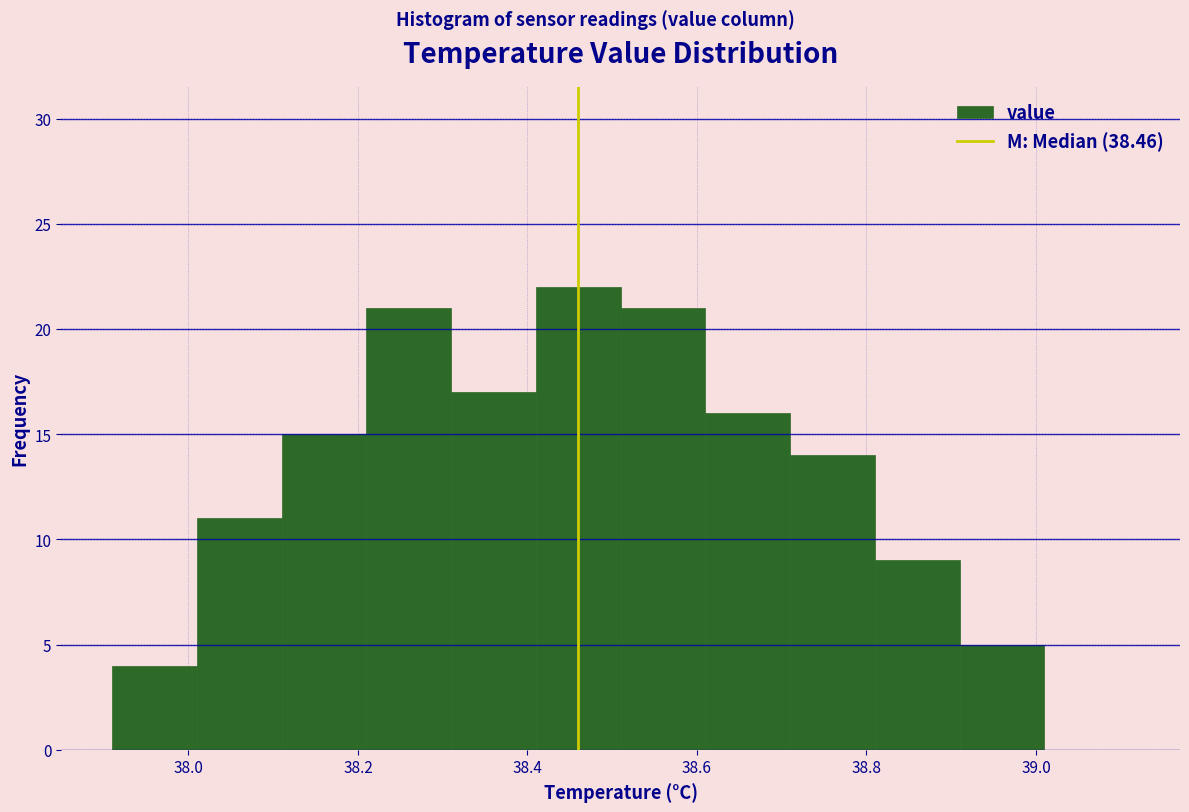

How tall is the bar that spans 38.51 to 38.61 on the x-axis? Neither the bar edges nor the heights are printed on the chart, so give them approximately, as read against the axes.

21